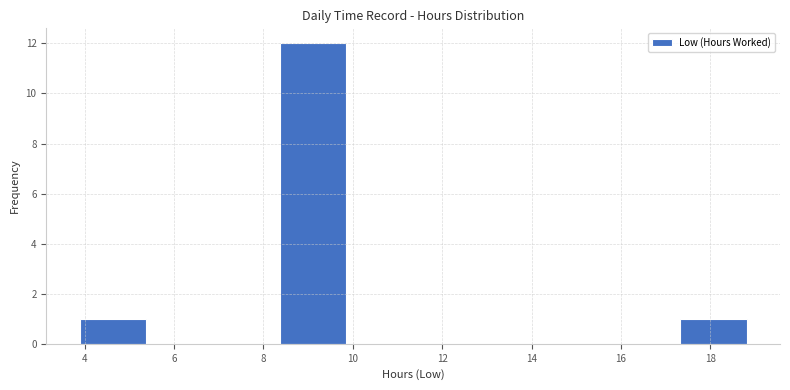

What is the height of the bar covering 3.8 to 5.4 on the x-axis? Neither the bar edges nor the heights are printed on the chart, so give them approximately, as read against the axes.

1